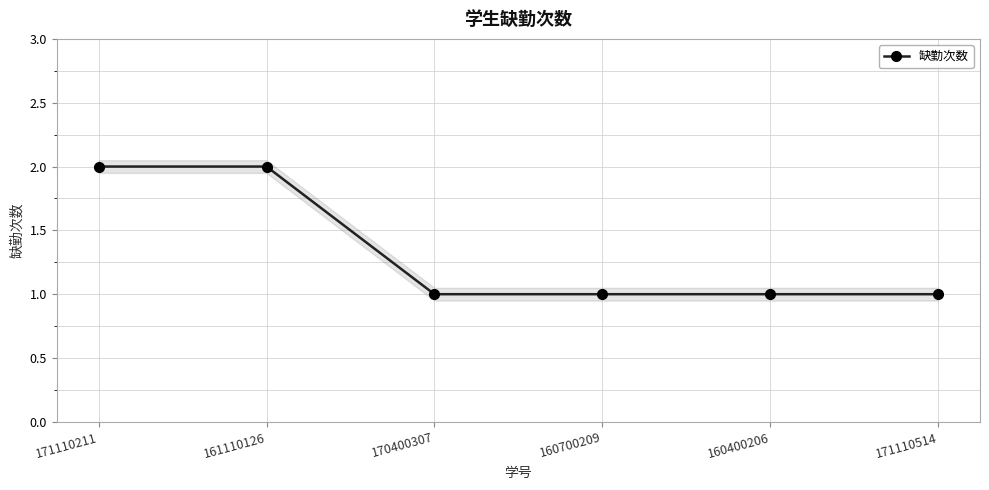

What is the label of the 1st point from the left?

171110211